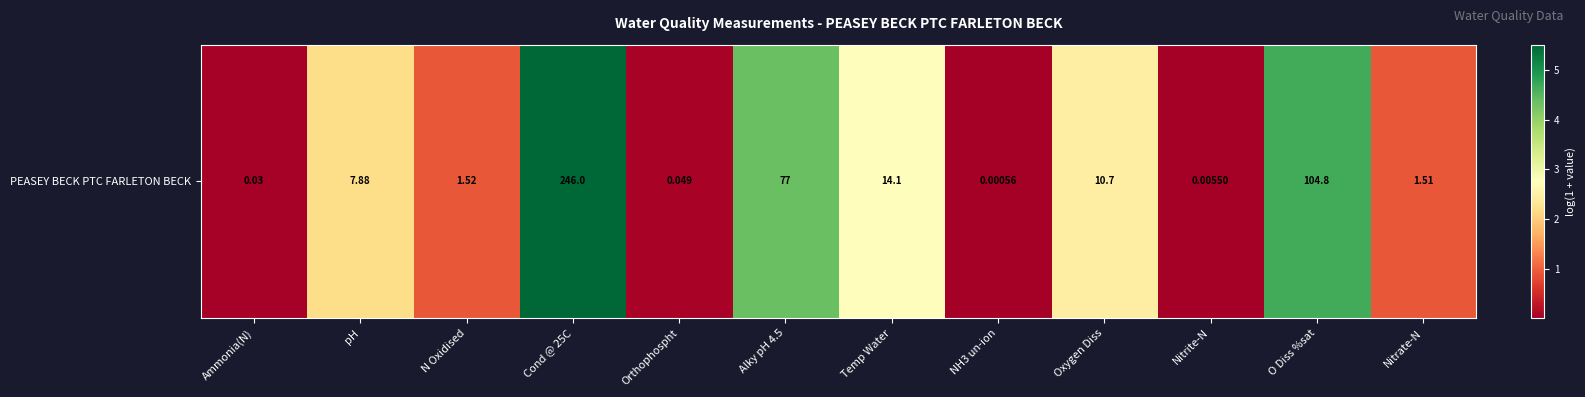

List the labels in order of value, smallest first.

NH3 un-ion, Nitrite-N, Ammonia(N), Orthophospht, Nitrate-N, N Oxidised, pH, Oxygen Diss, Temp Water, Alky pH 4.5, O Diss %sat, Cond @ 25C